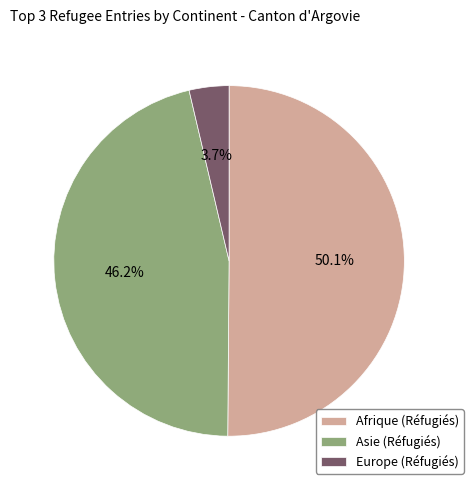

Combined, what portion of the pie is Europe (Réfugiés) and Asie (Réfugiés)?

49.9%